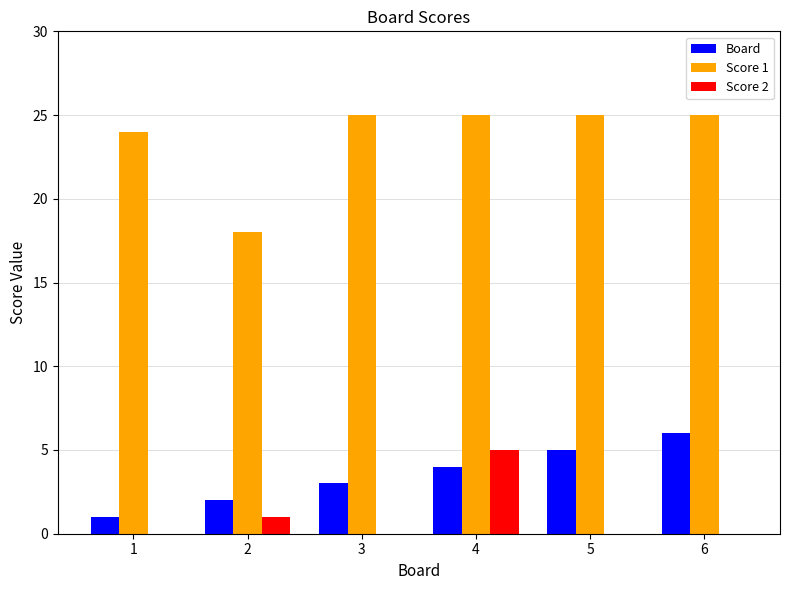

True or false: Board has a value of 2 at 2.

True